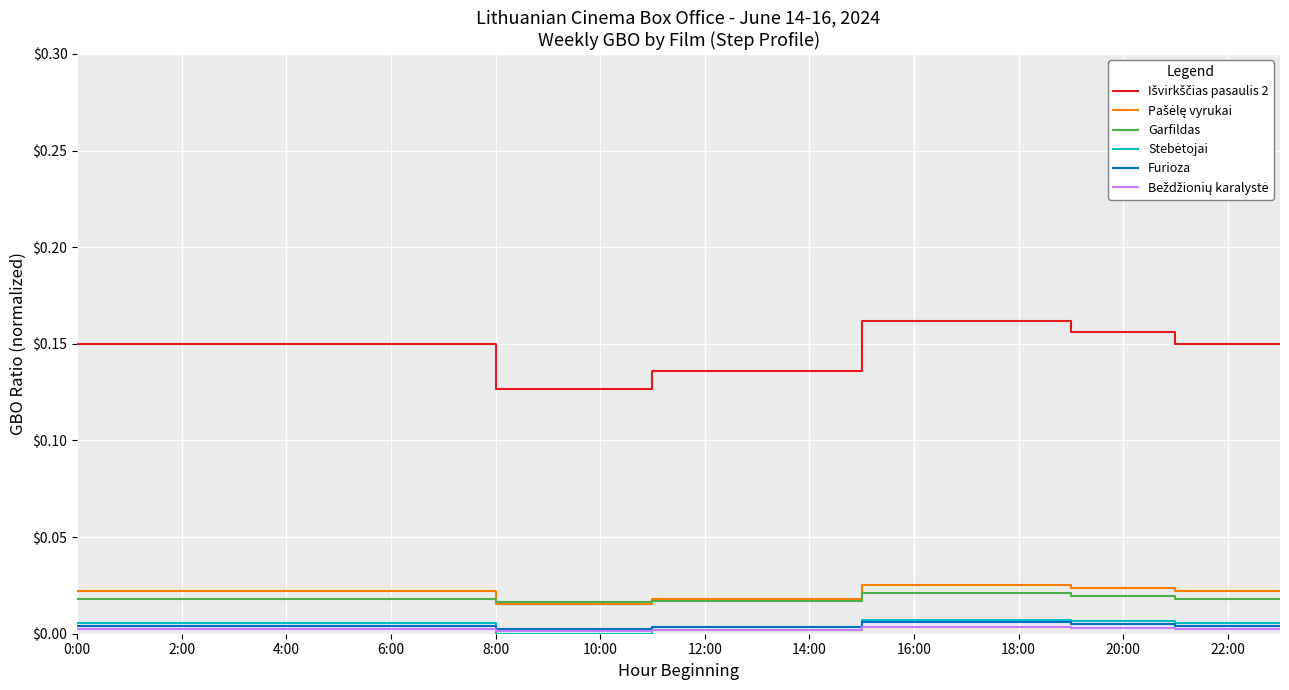

True or false: Garfildas and Furioza intersect in this chart.

False